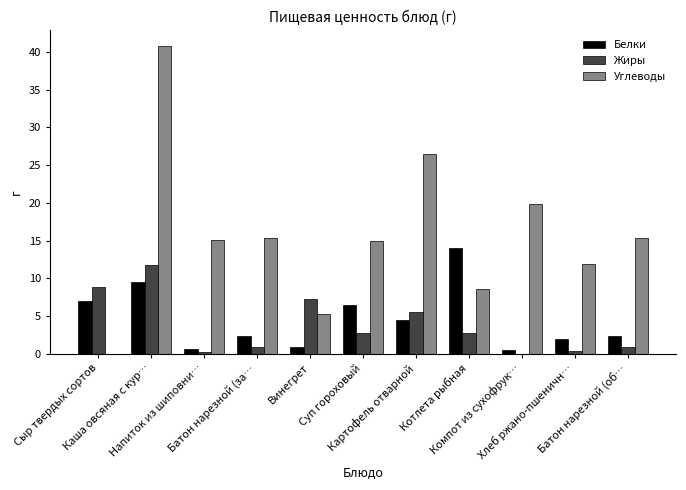

What is the sum of all Углеводы values?

173.7